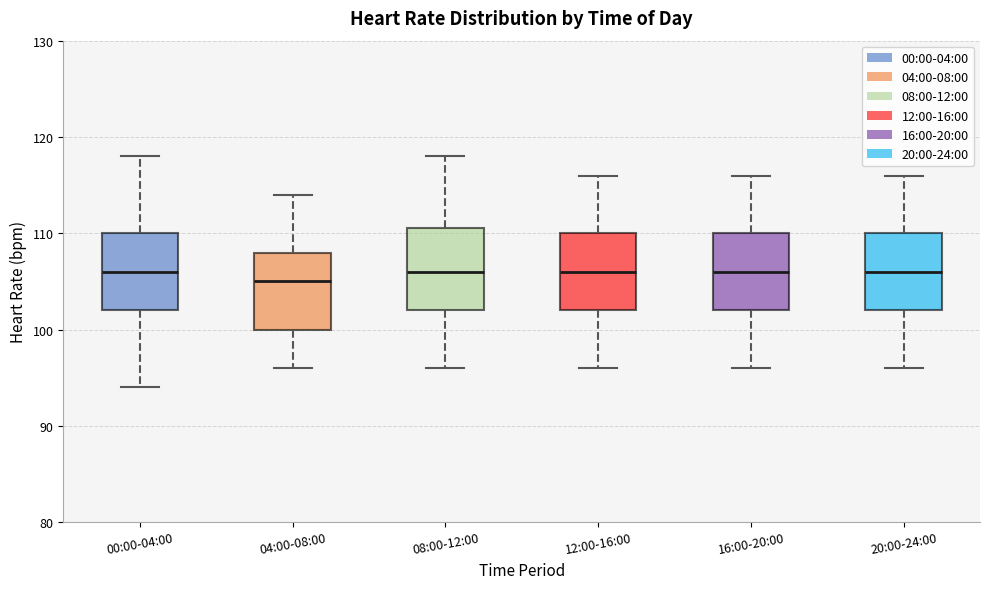

Which box has the lowest median line?

04:00-08:00